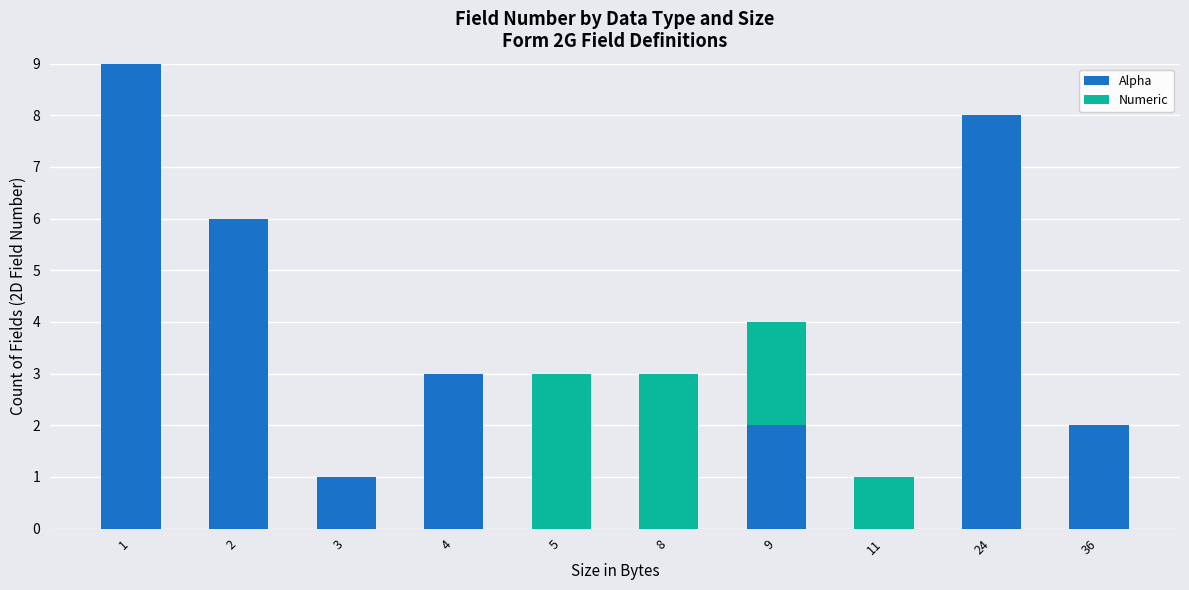

Read the Alpha value at 24.

8